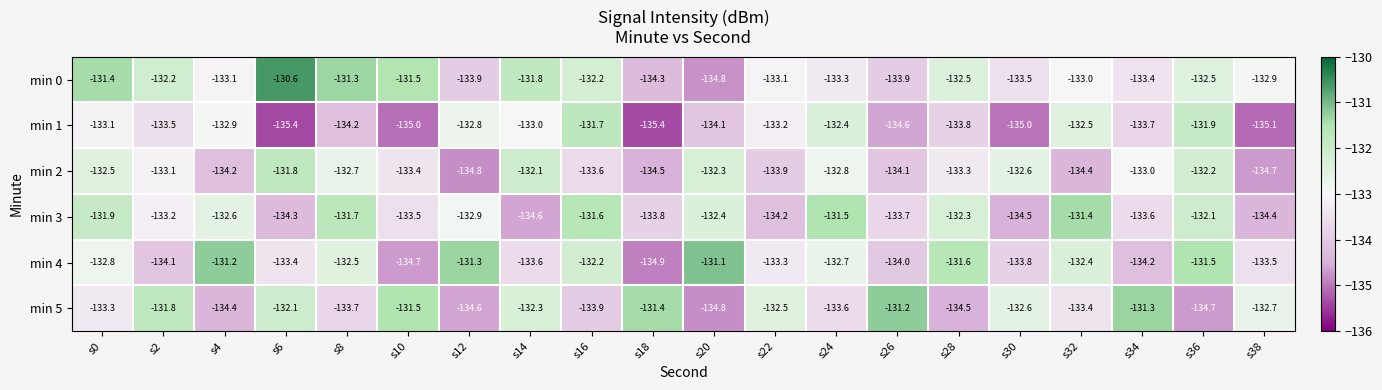

Where does the min 2 series first go above -133?

s0